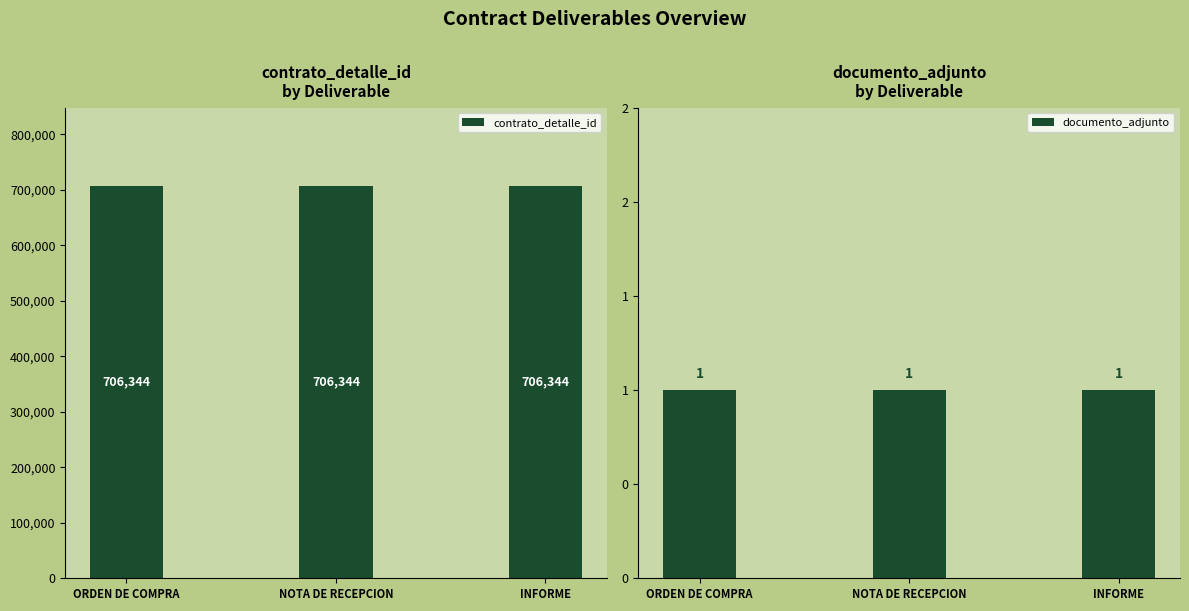

What is the label of the 3rd bar from the right?

ORDEN DE COMPRA